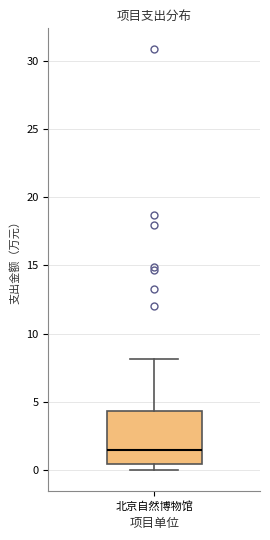

Read this box plot against the y-axis: the position of the median line, the range covered by the box, and the ends of both whiskers. The values are not printed on the chart, so give them approximately, as read against the axis.

median 1.5, box 0.5 to 4.5, whiskers 0.0 to 8.0